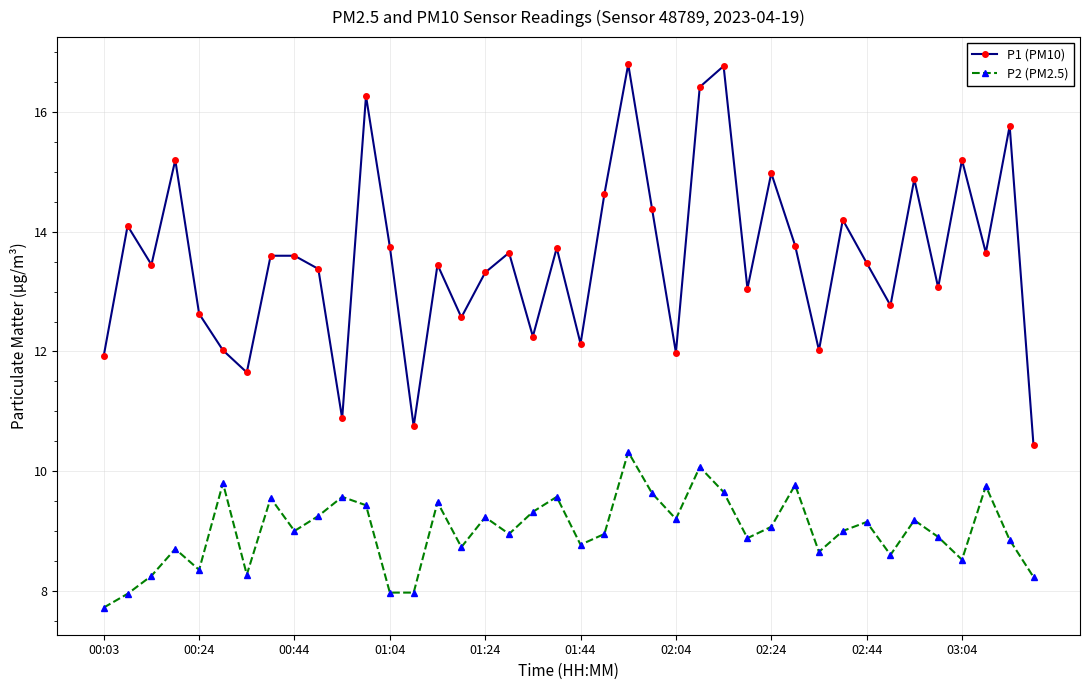

At how many categories does at least one series exceed 9?

40